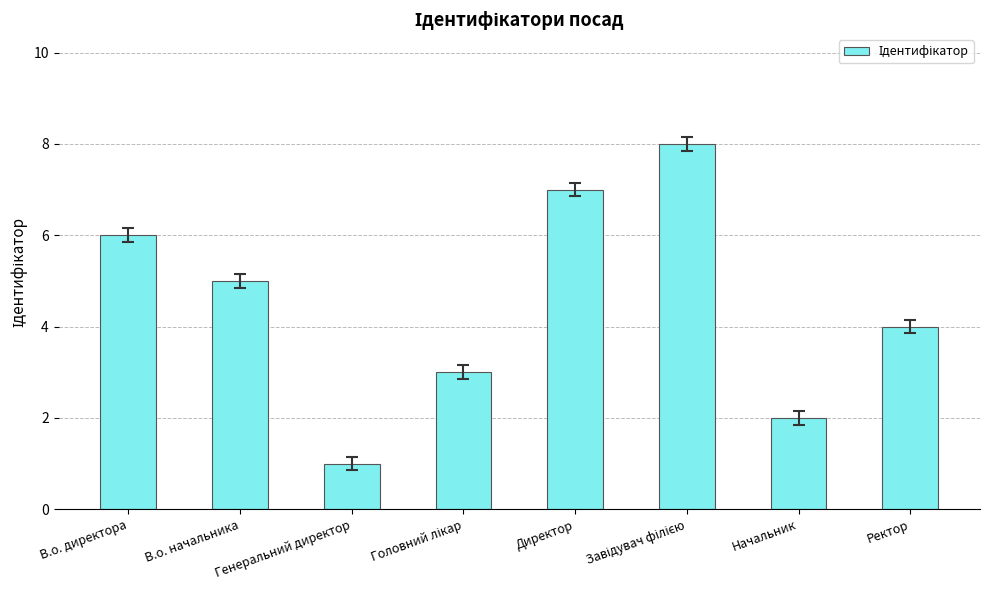

Count the number of categories in the chart.

8